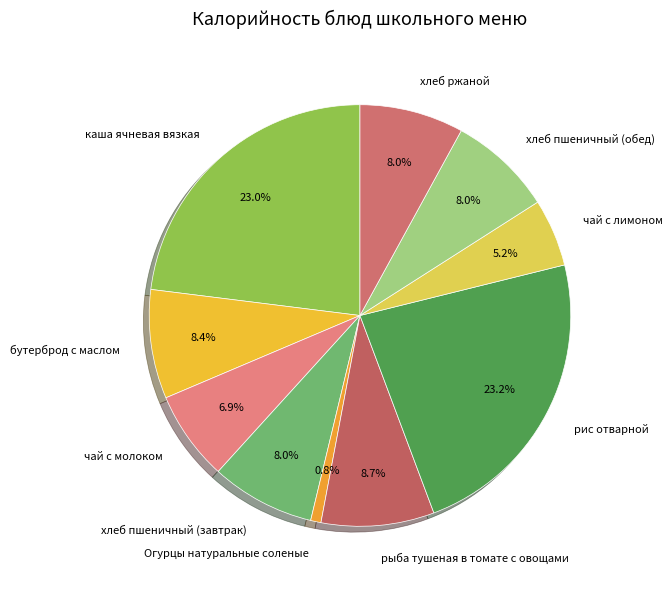

Does каша ячневая вязкая represent more than half of the total?

No